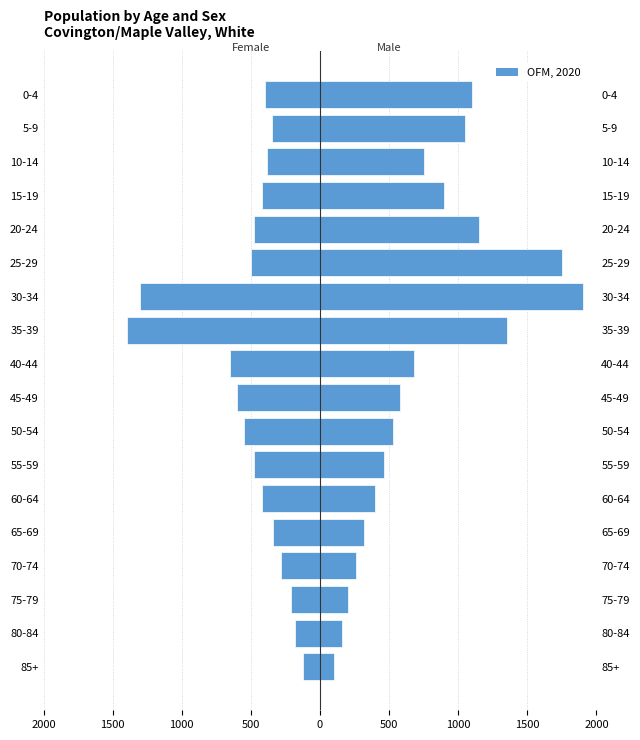

Which has a higher value, 16 or 11?

16